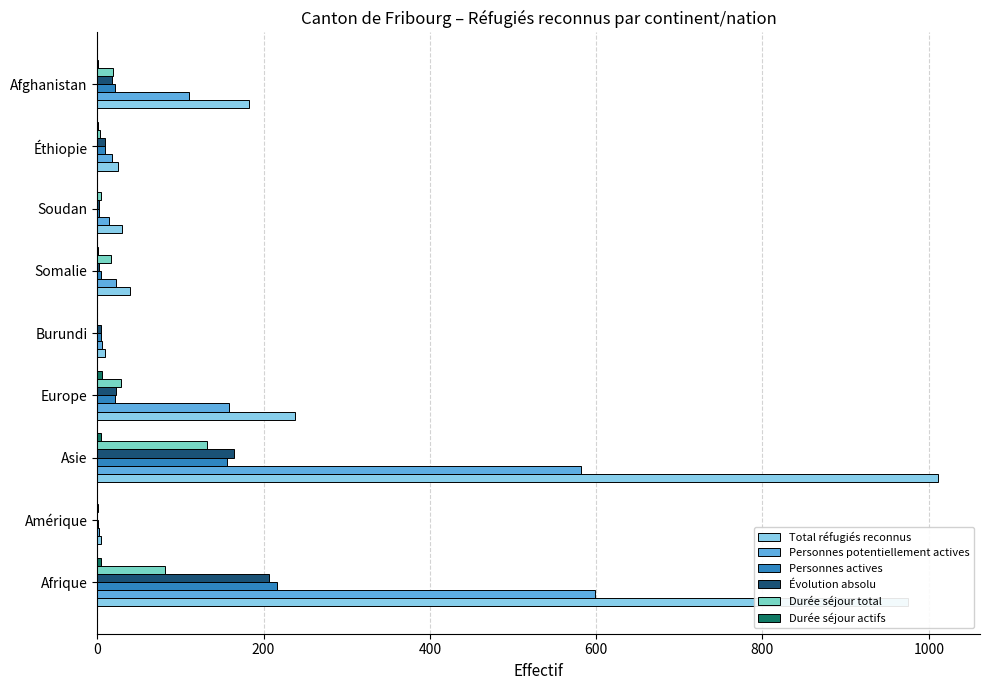

Is it true that Évolution absolu equals 207 at Afrique?

True